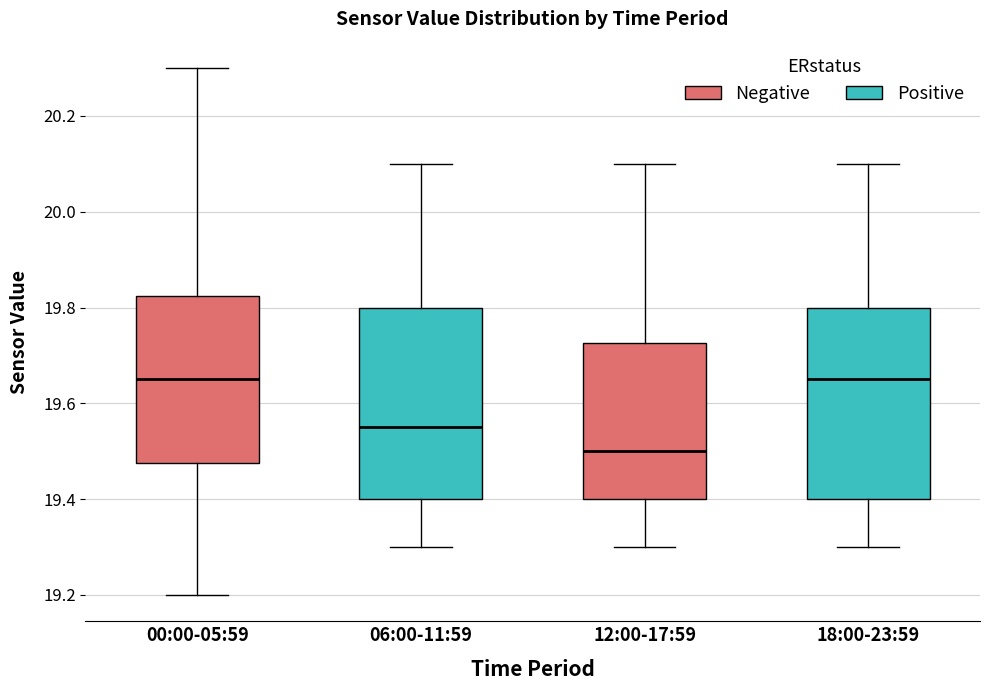

Reading left to right, transcribe this box plot: for each box, give where its median line is, the range the box spans, and where its two whiskers end, as read against the y-axis. The values are not printed on the chart, so give them approximately, as read against the axis.

00:00-05:59: median 19.66, box 19.48 to 19.82, whiskers 19.20 to 20.30
06:00-11:59: median 19.56, box 19.40 to 19.80, whiskers 19.30 to 20.10
12:00-17:59: median 19.50, box 19.40 to 19.72, whiskers 19.30 to 20.10
18:00-23:59: median 19.66, box 19.40 to 19.80, whiskers 19.30 to 20.10